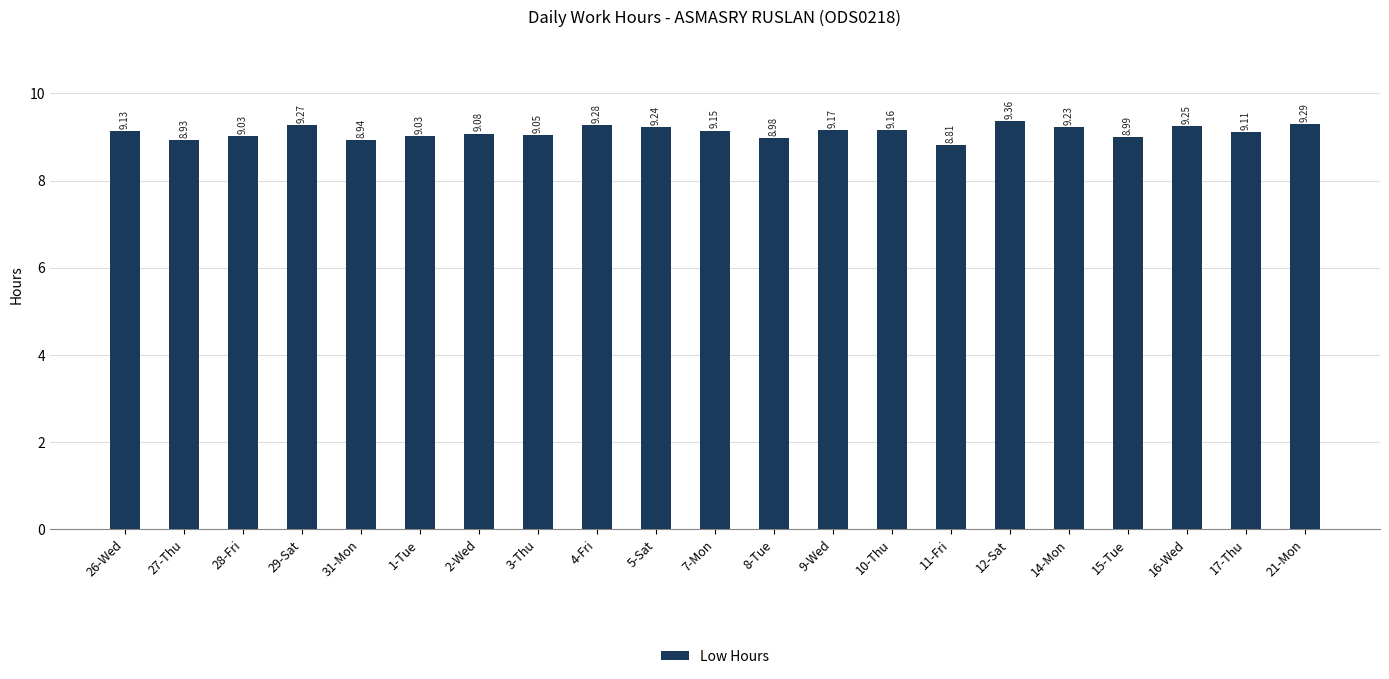

Approximately how many times larger is the value at 28-Fri compared to 5-Sat?

1.0